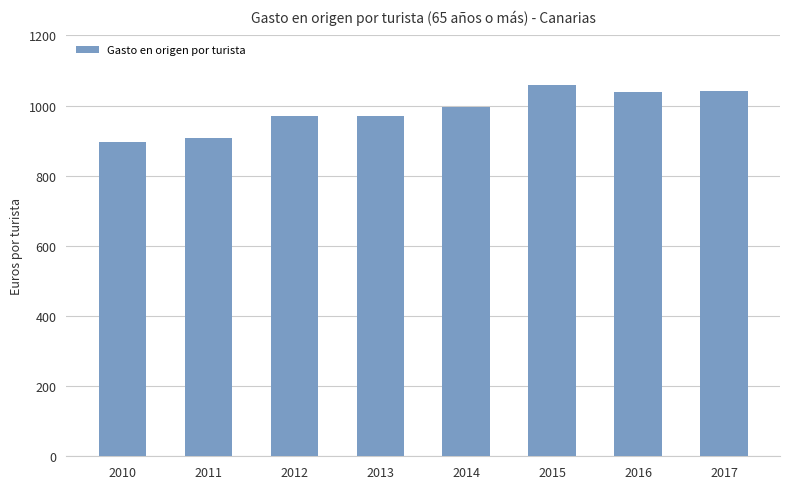

The value at 2014 is 587.4. True or false?

False